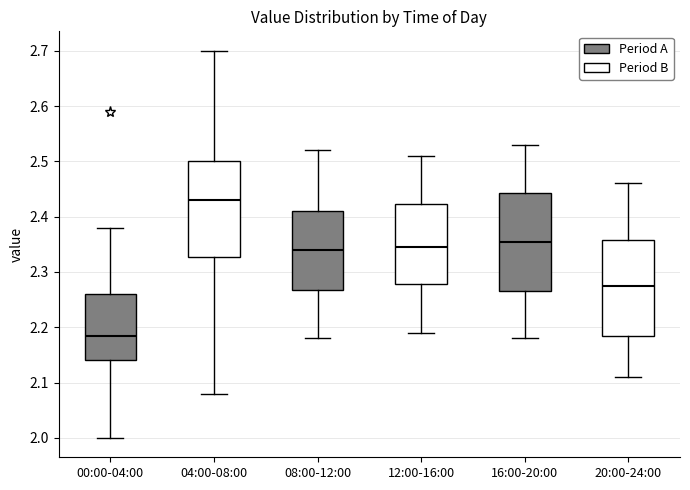

Where does the upper whisker of the box for 00:00-04:00 end on the y-axis? The values are not printed on the chart, so give them approximately, as read against the axis.

2.38